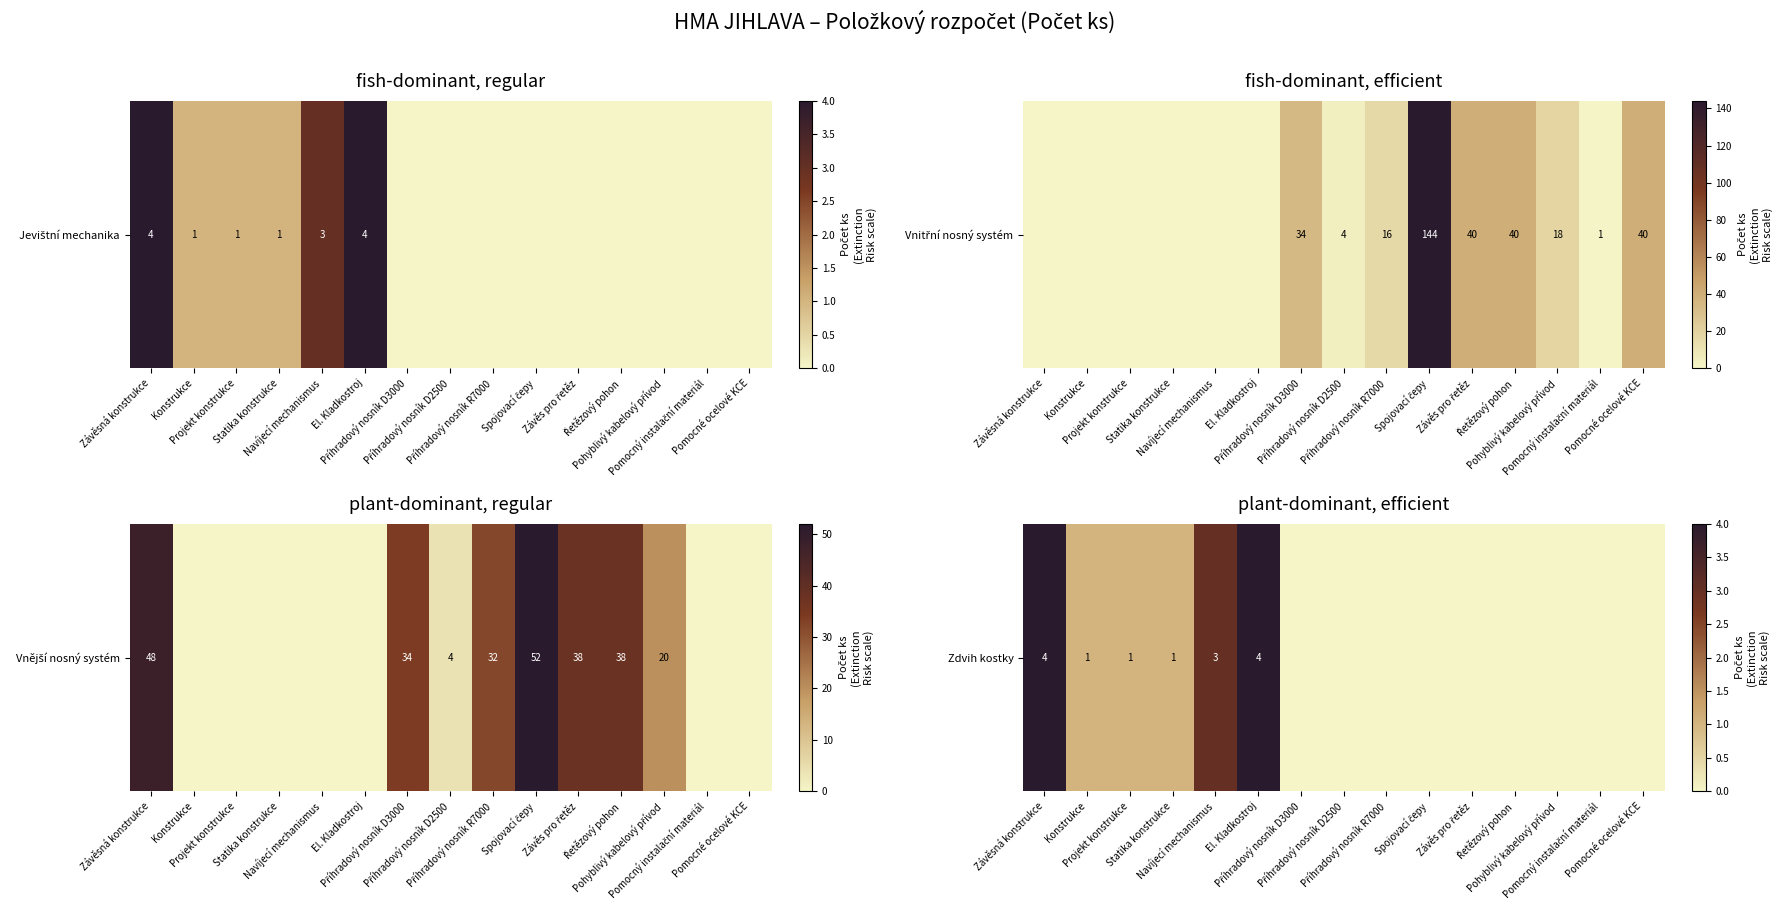

How many values are between 0 and 1?

12